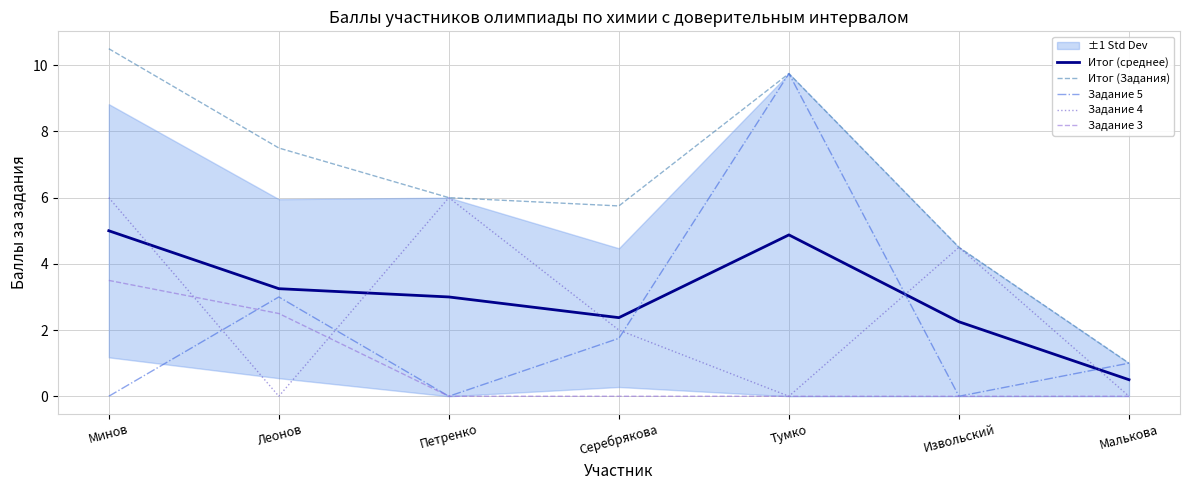

Where does the Задание 4 series first go above 2?

Минов